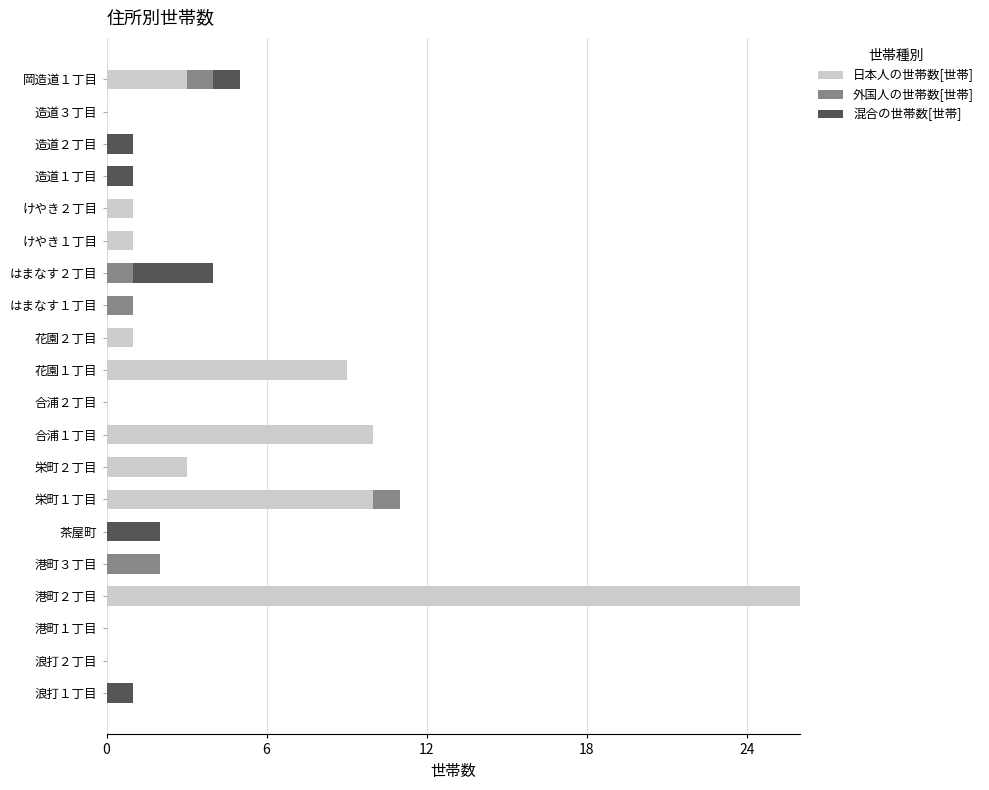

At which category is the sum across all series the highest?

港町２丁目